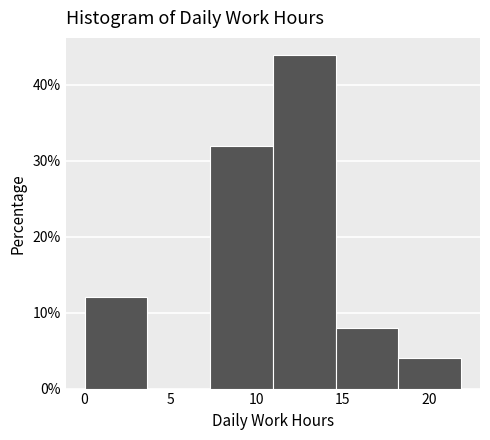

Which range on the x-axis has the tallest bar?

11.0 to 14.5